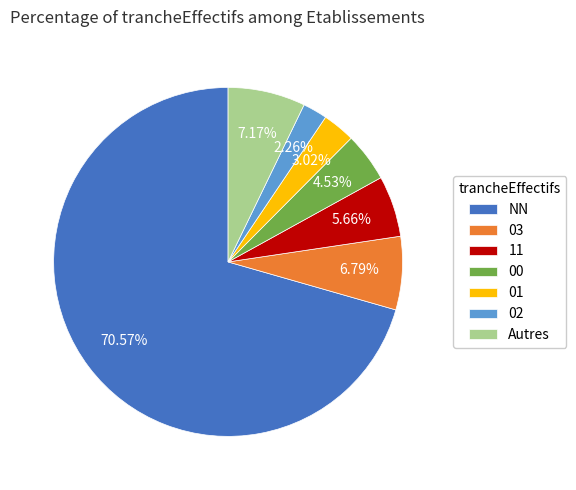

Which category has the biggest portion of the pie?

NN